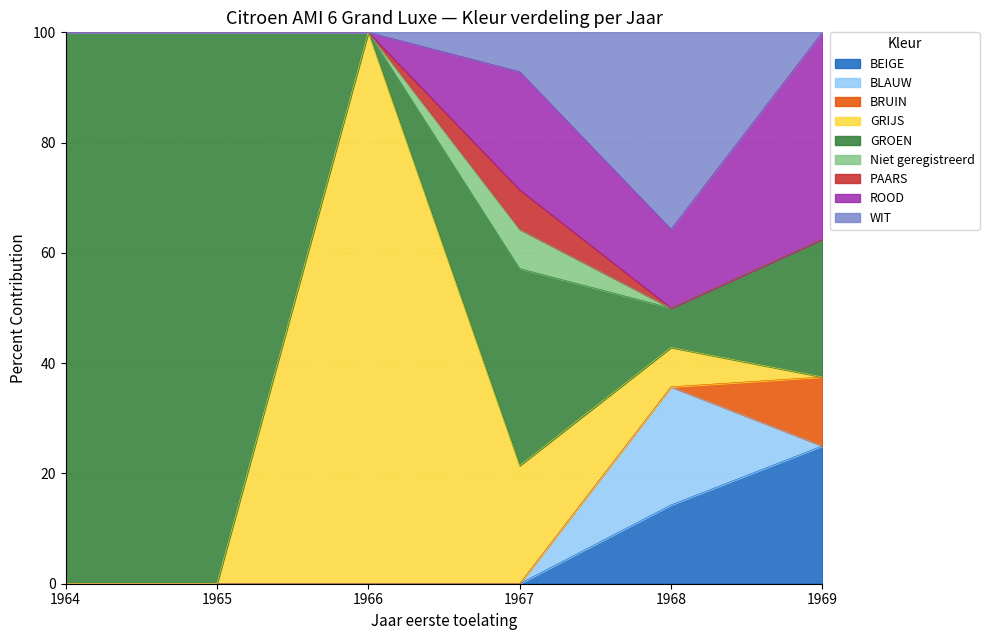

What is the spread (max minus min) of values at 1969?

25.0